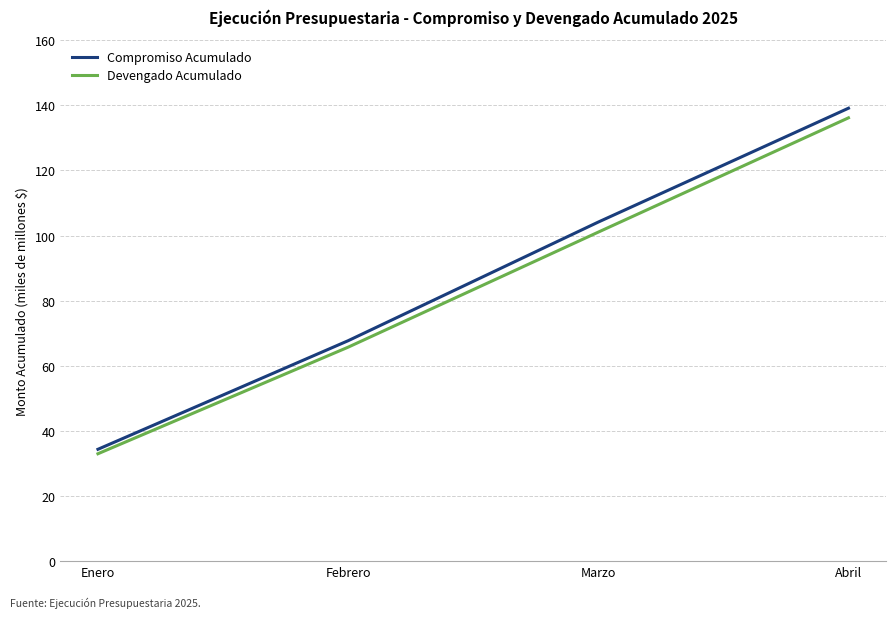

What is the difference between the maximum and minimum values in the Devengado Acumulado series?

103.2